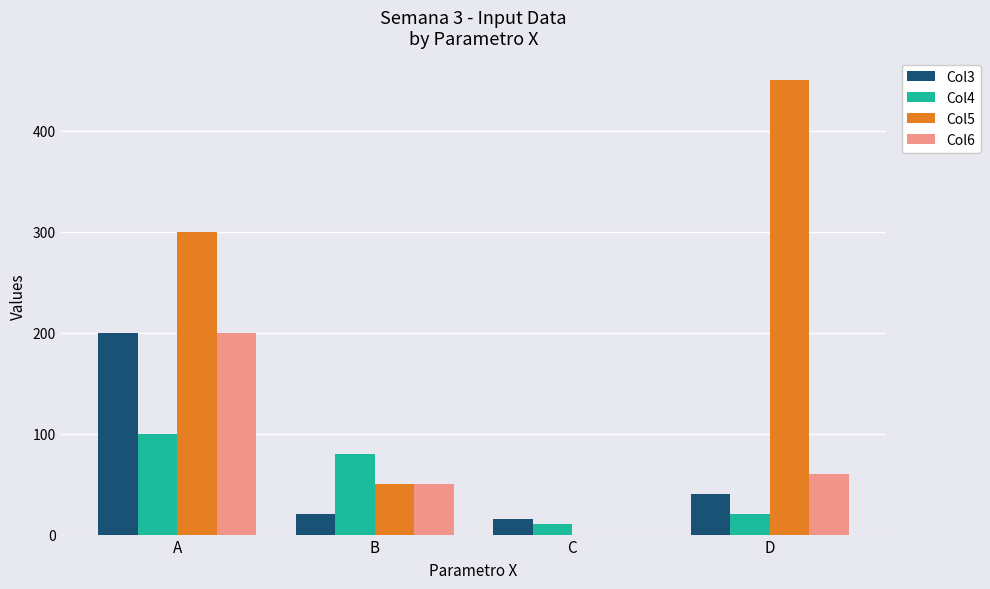

Read the Col3 value at D, to the nearest 10.

40